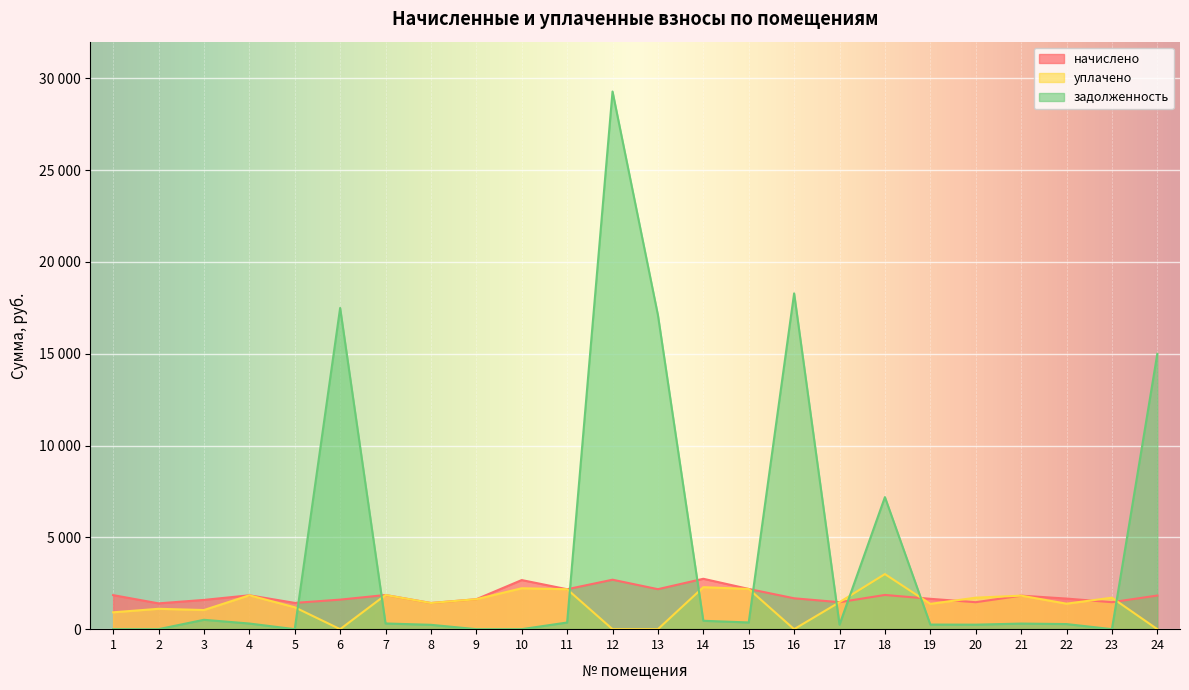

List the series in order of their peak value, lowest first.

начислено, уплачено, задолженность